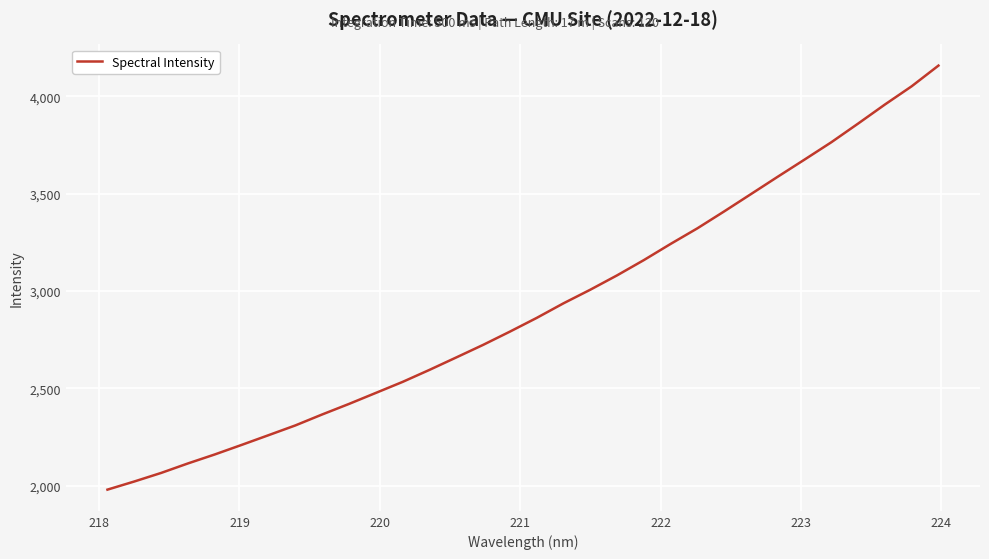

What is the greatest value displayed?

4157.8